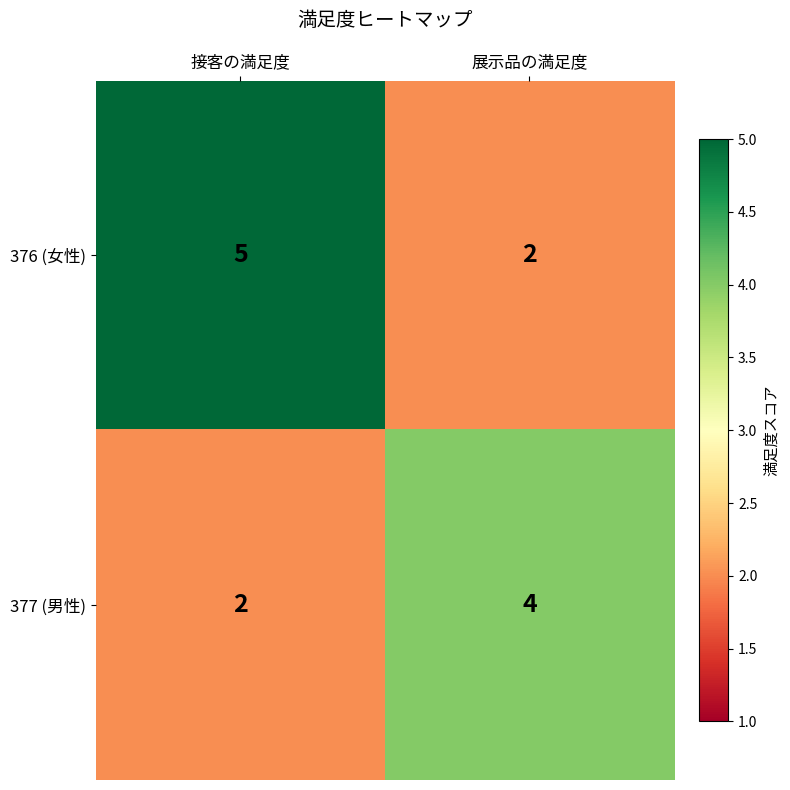

Reading right to left, transcribe all the data shown in this chart.

376 (女性): 展示品の満足度=2	接客の満足度=5
377 (男性): 展示品の満足度=4	接客の満足度=2